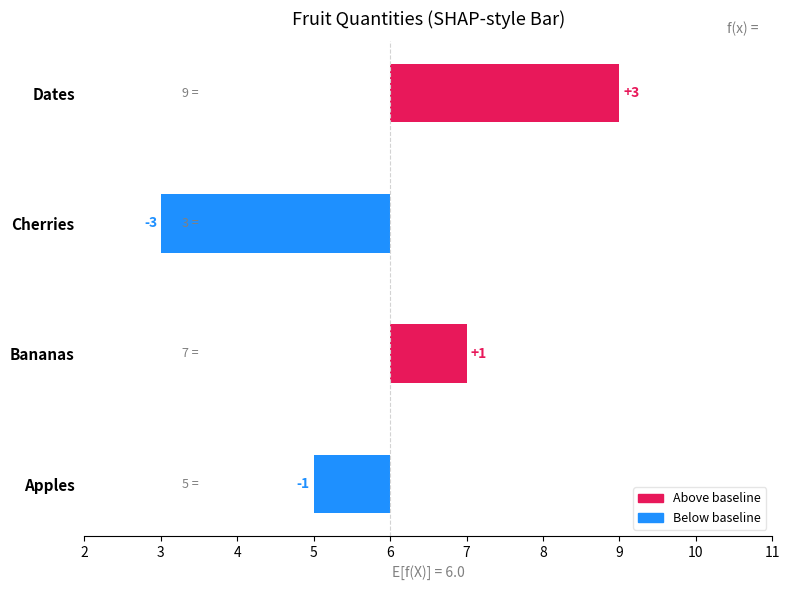

How many bars are there in total?

4